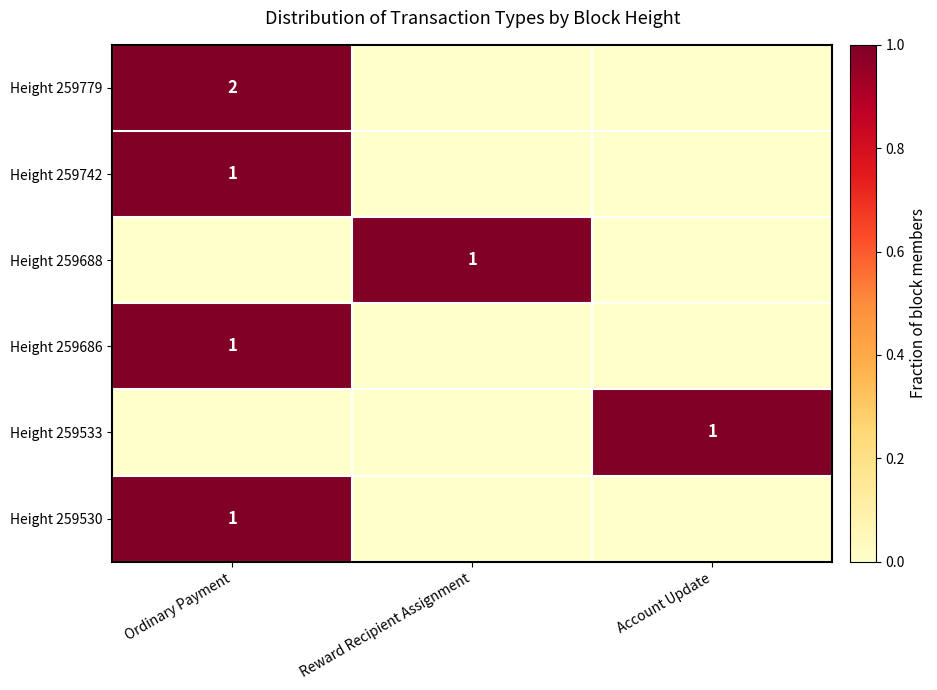

What is the total value across all series at Ordinary Payment?

4